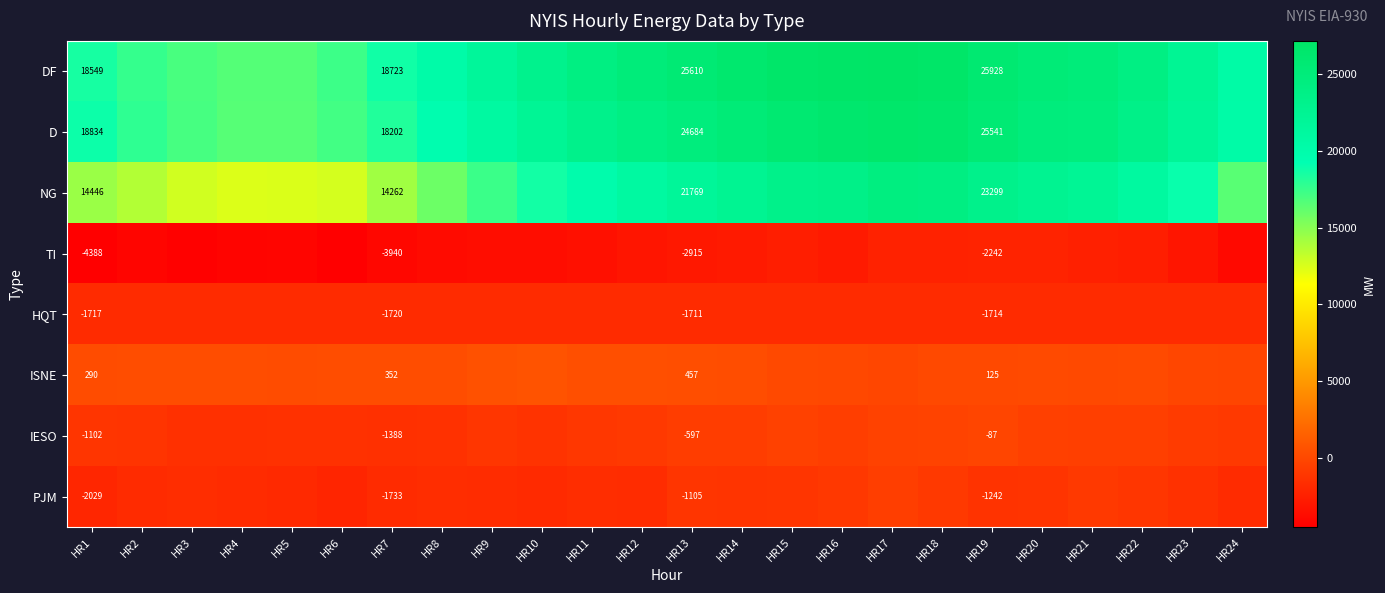

The value of D at HR1 is 27043. True or false?

False